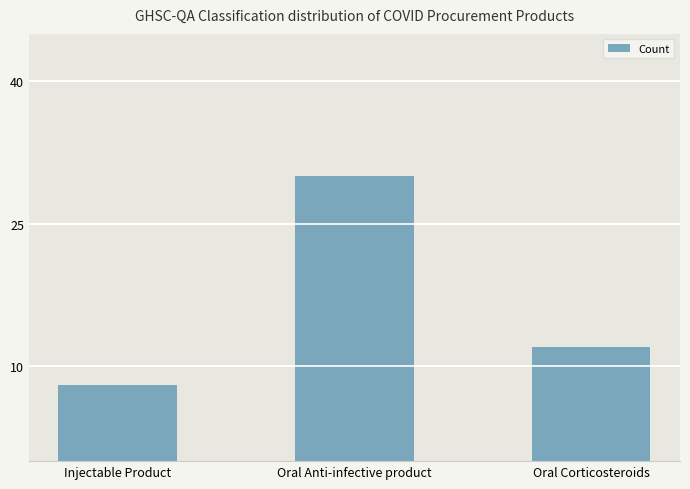

What is the change in value from Injectable Product to Oral Corticosteroids?

+4